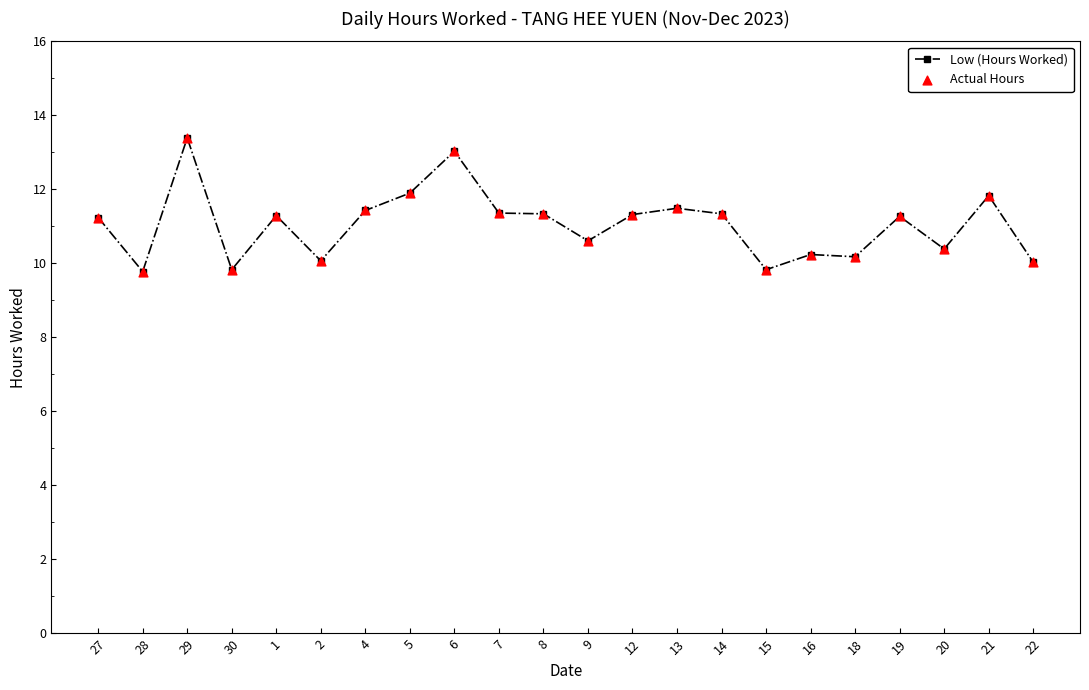

What is the label of the 8th point from the left?

5